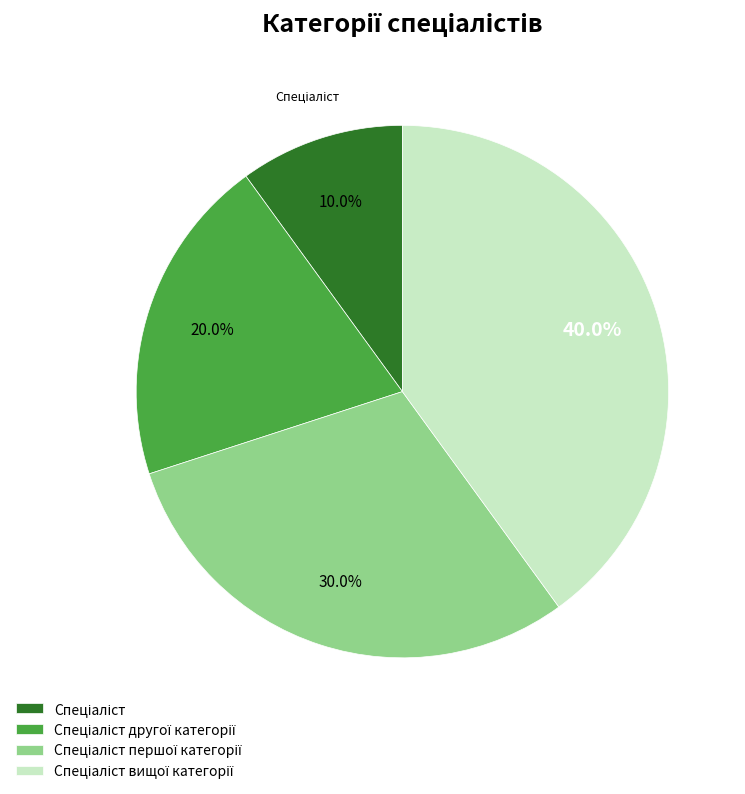

Is there a majority slice in this chart?

No